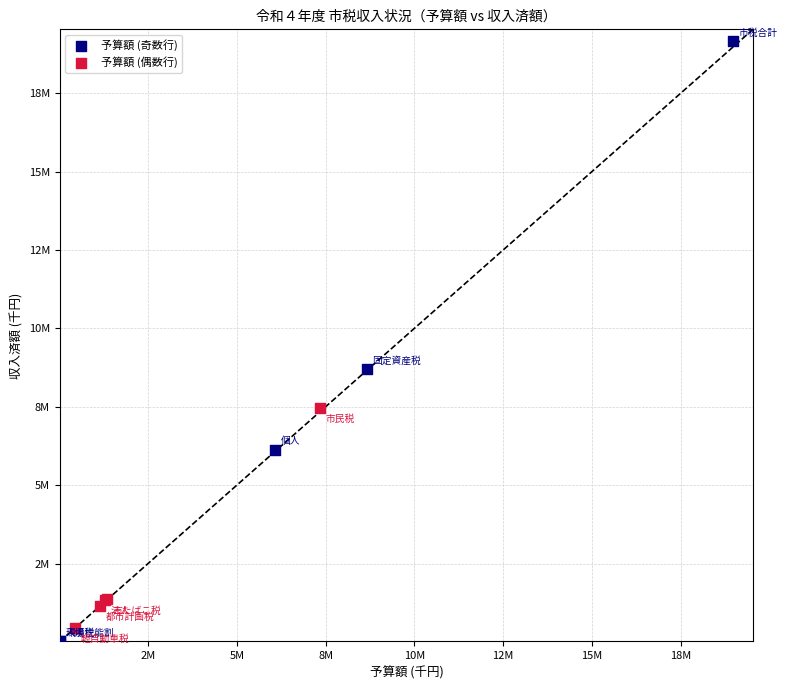

Which series contains the lowest Y value?

予算額 (奇数行)